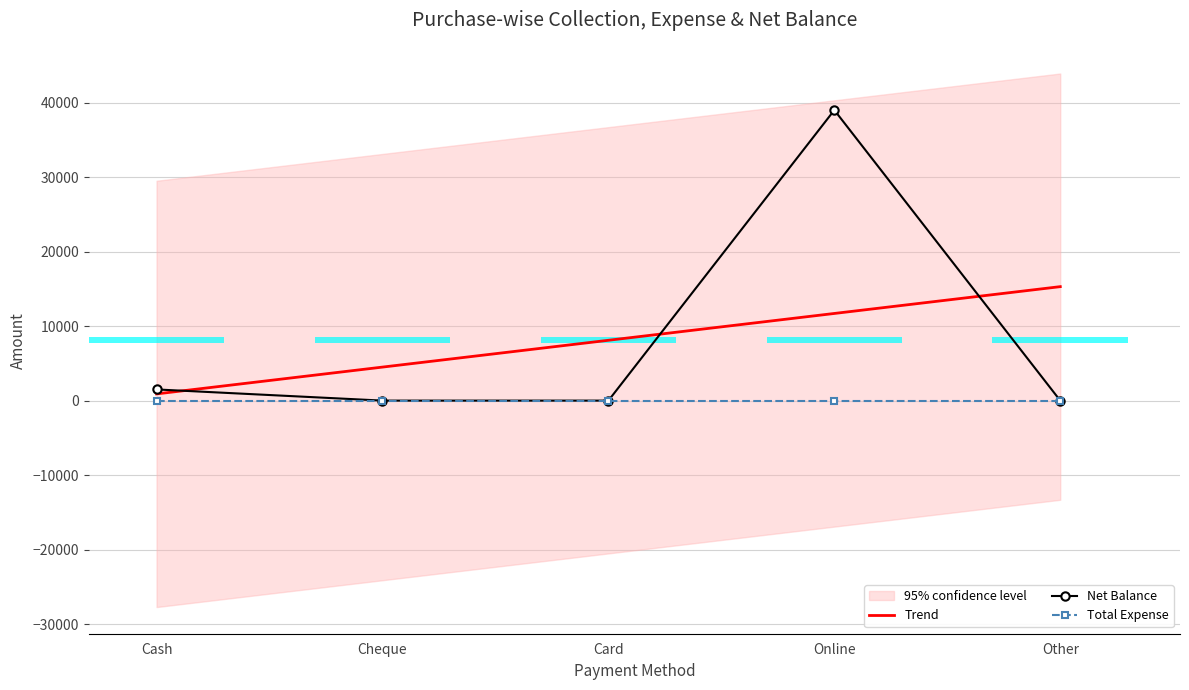

How many values in Net Balance are above zero?

2